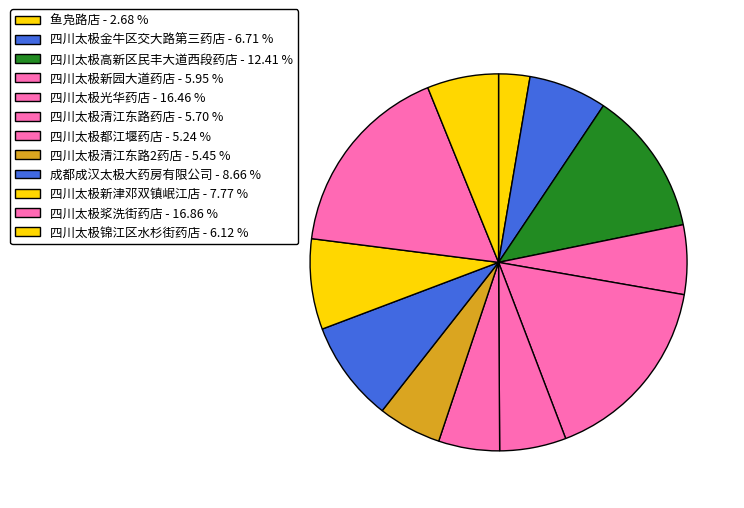

True or false: 四川太极新津邓双镇岷江店 accounts for 8% of the total.

True